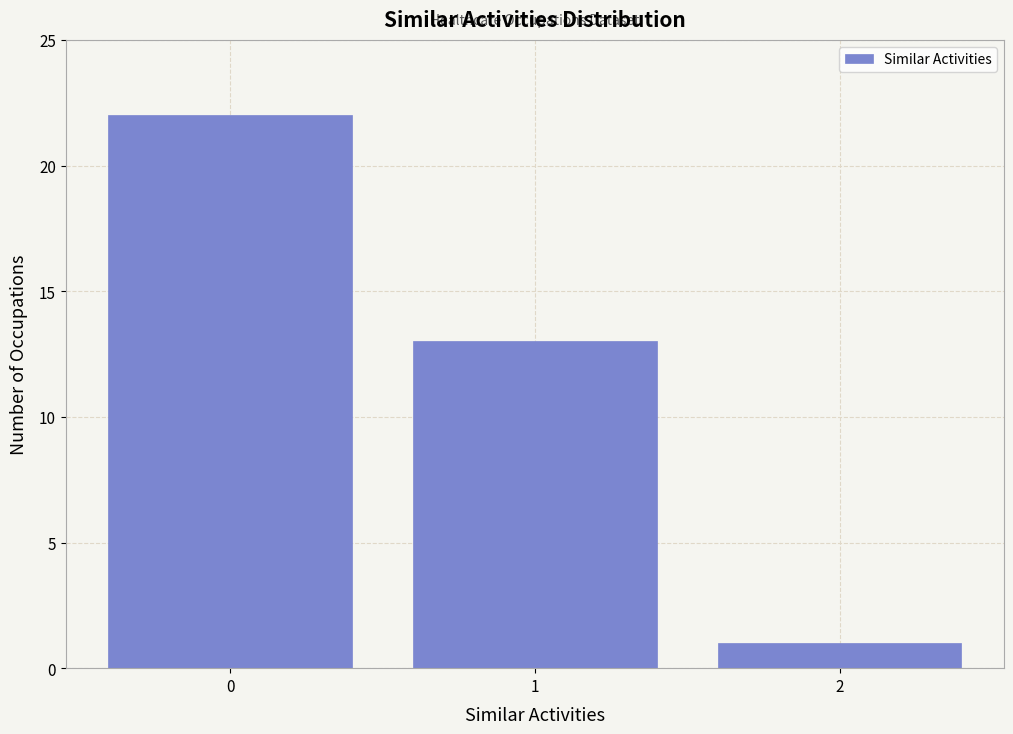

Reading right to left, transcribe all the data shown in this chart.

2=1	1=13	0=22